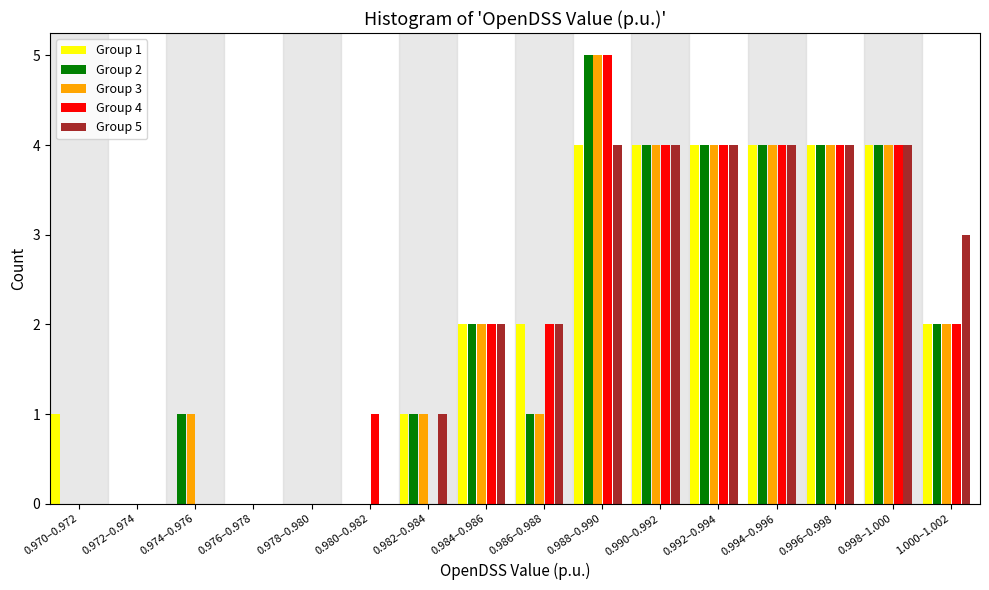

At which category is the sum across all series the highest?

0.988–0.990